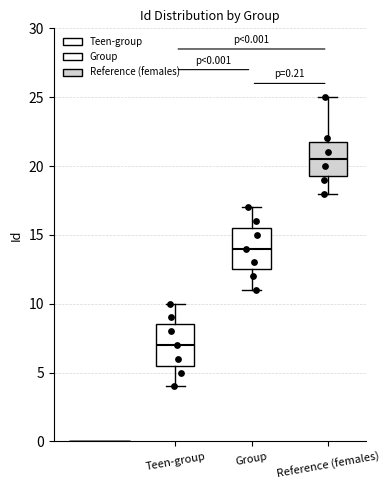

Which box's median line is the lowest?

Teen-group